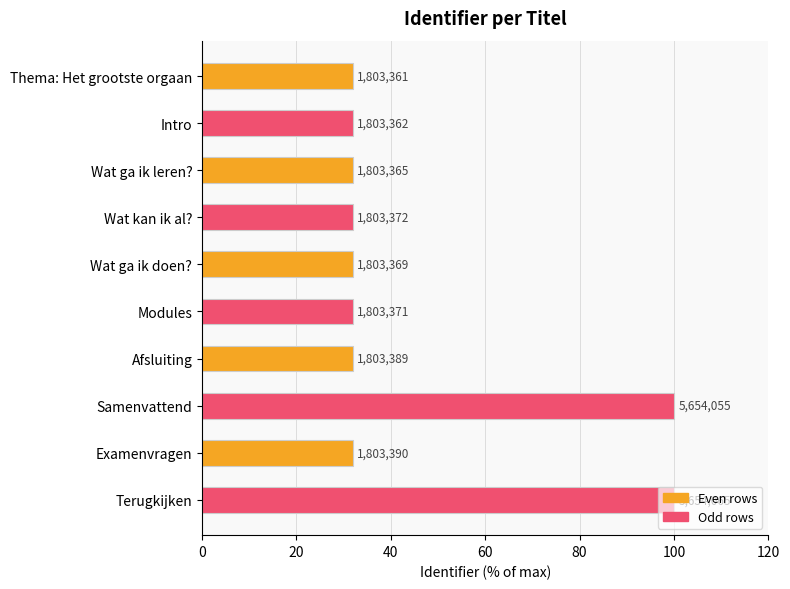

What is the difference between the second highest and second lowest values?

68.1